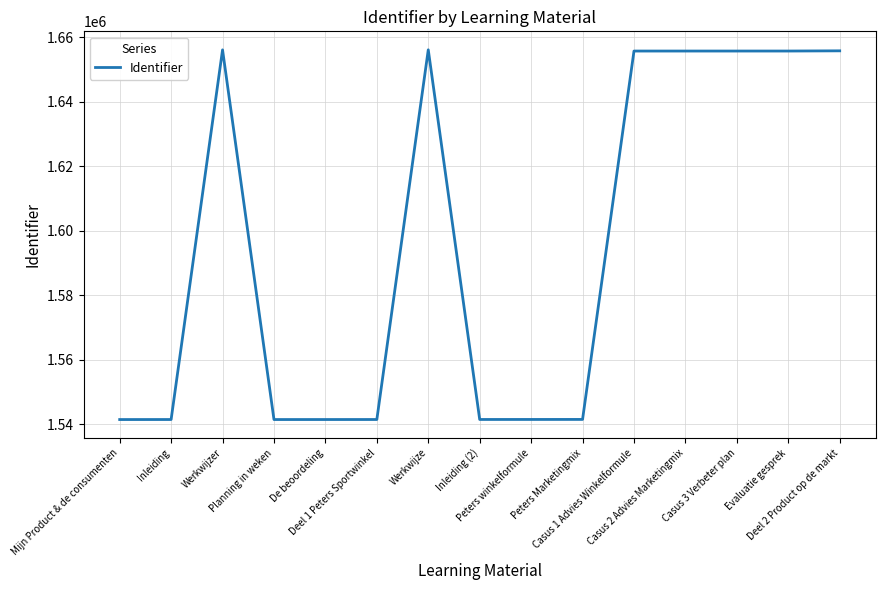

What is the smallest value displayed?

1541530